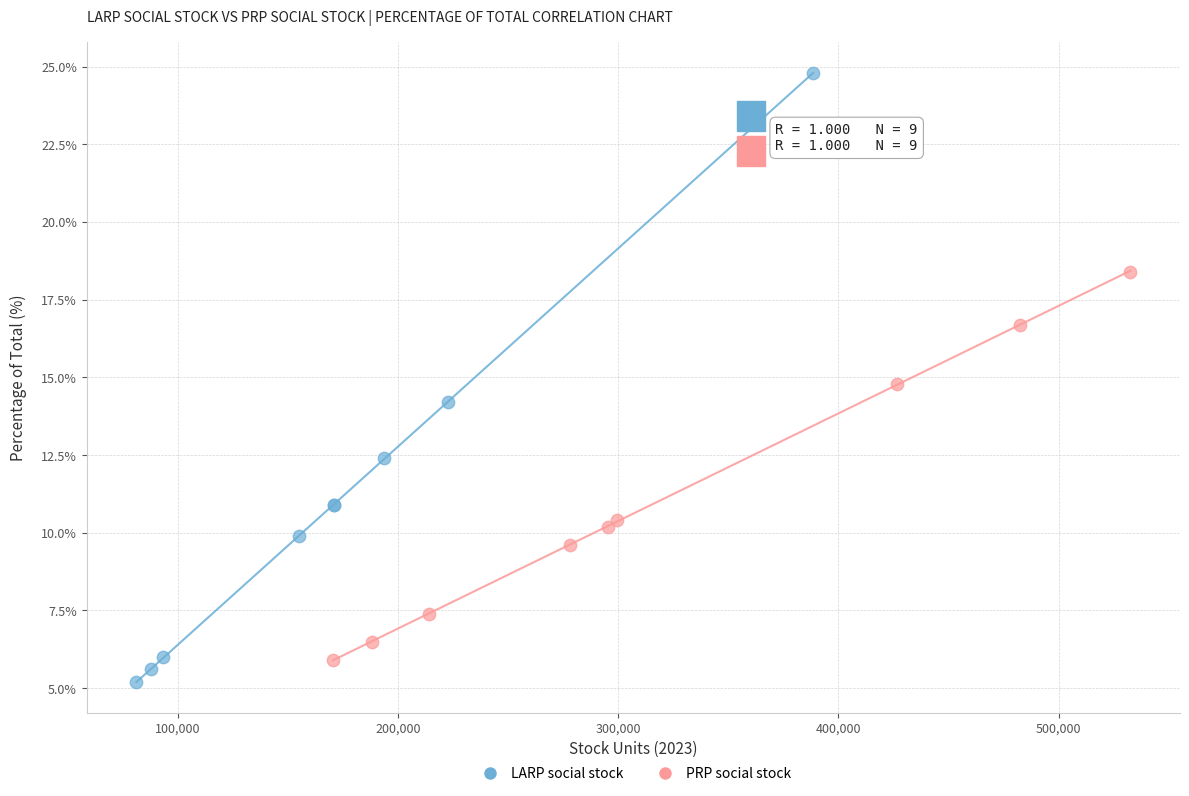

What are all the series names shown in the legend?

LARP social stock, PRP social stock